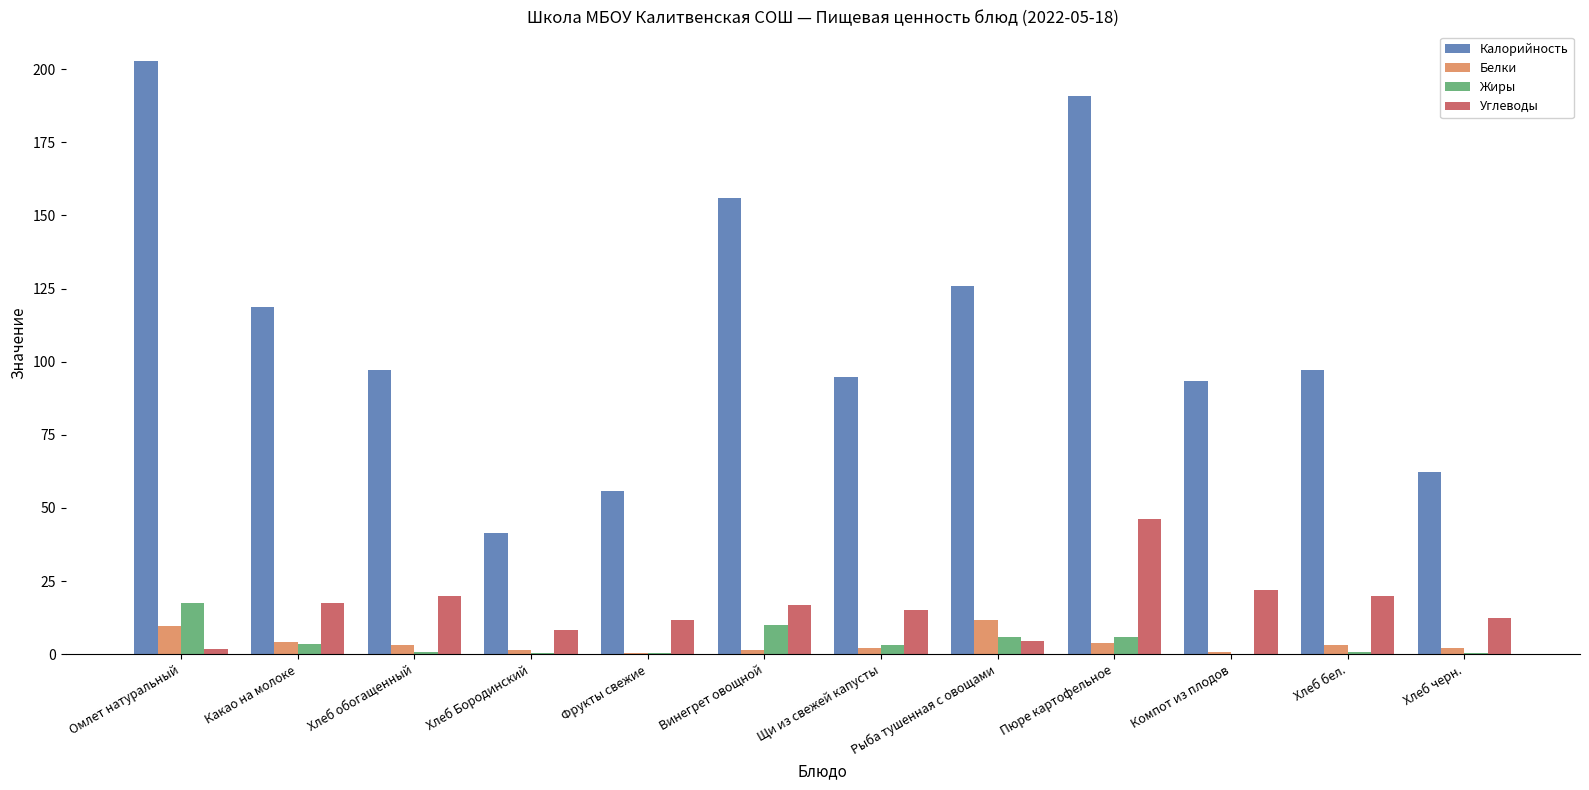

Which series changed the most between Винегрет овощной and Хлеб черн.?

Калорийность